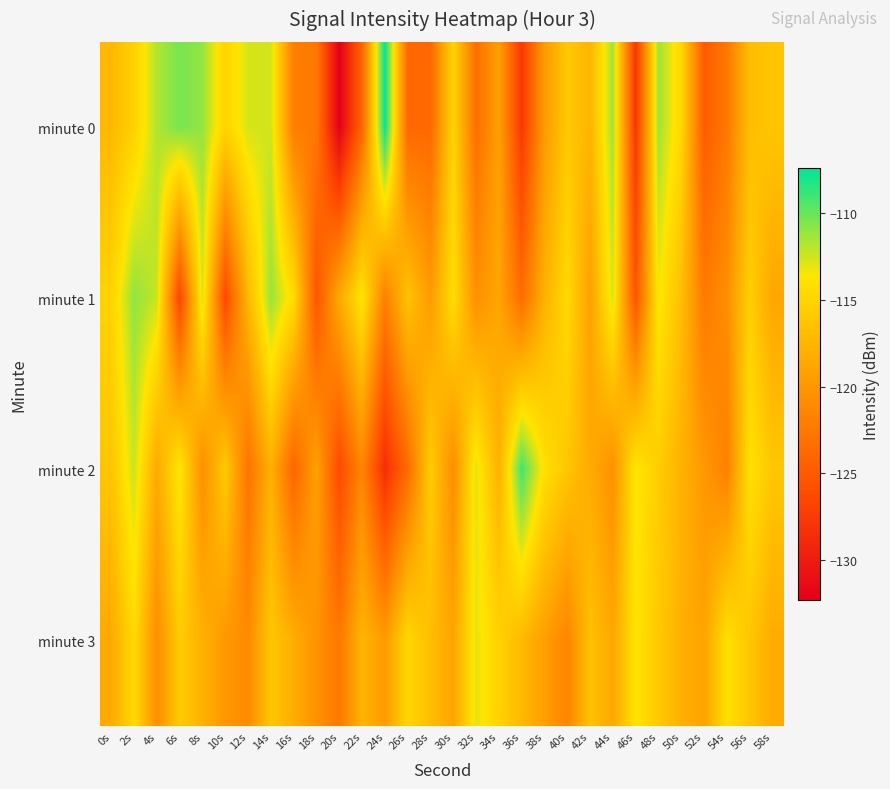

Reading left to right, list all the values displayed in this chart.

minute 0: 0s=-117.3	2s=-115.3	4s=-111.7	6s=-110.4	8s=-111.1	10s=-115.0	12s=-112.6	14s=-112.5	16s=-122.0	18s=-122.4	20s=-132.3	22s=-124.0	24s=-107.4	26s=-123.8	28s=-123.8	30s=-115.0	32s=-123.3	34s=-119.2	36s=-127.7	38s=-119.7	40s=-116.0	42s=-117.6	44s=-111.3	46s=-127.8	48s=-111.2	50s=-114.7	52s=-124.8	54s=-122.5	56s=-116.9	58s=-116.2
minute 1: 0s=-115.1	2s=-111.0	4s=-112.3	6s=-126.7	8s=-112.7	10s=-126.3	12s=-117.4	14s=-111.1	16s=-114.4	18s=-125.4	20s=-118.4	22s=-113.7	24s=-121.9	26s=-116.4	28s=-119.7	30s=-114.3	32s=-120.5	34s=-118.8	36s=-123.5	38s=-117.9	40s=-114.6	42s=-119.2	44s=-112.7	46s=-125.4	48s=-113.5	50s=-116.8	52s=-122.3	54s=-120.7	56s=-115.4	58s=-118.8
minute 2: 0s=-116.2	2s=-112.3	4s=-118.5	6s=-113.6	8s=-120.7	10s=-115.8	12s=-122.9	14s=-117.9	16s=-124.0	18s=-119.1	20s=-126.2	22s=-121.3	24s=-128.5	26s=-123.6	28s=-115.7	30s=-120.8	32s=-112.9	34s=-117.9	36s=-109.0	38s=-114.1	40s=-116.2	42s=-118.3	44s=-120.5	46s=-113.6	48s=-115.7	50s=-117.8	52s=-119.9	54s=-121.9	56s=-114.0	58s=-116.1
minute 3: 0s=-118.5	2s=-114.6	4s=-120.7	6s=-115.8	8s=-117.9	10s=-119.9	12s=-121.0	14s=-116.1	16s=-118.2	18s=-120.3	20s=-122.5	22s=-117.6	24s=-119.7	26s=-114.8	28s=-116.9	30s=-118.9	32s=-113.0	34s=-115.1	36s=-117.2	38s=-119.3	40s=-121.5	42s=-116.6	44s=-118.7	46s=-113.8	48s=-115.9	50s=-117.9	52s=-119.0	54s=-114.1	56s=-116.2	58s=-118.3